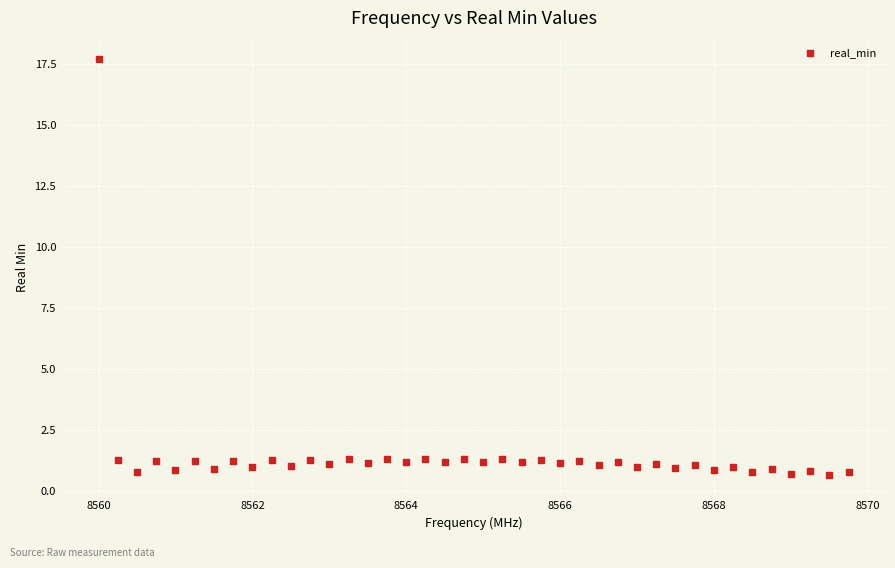

What is the range of Y values (max minus min)?

17.1